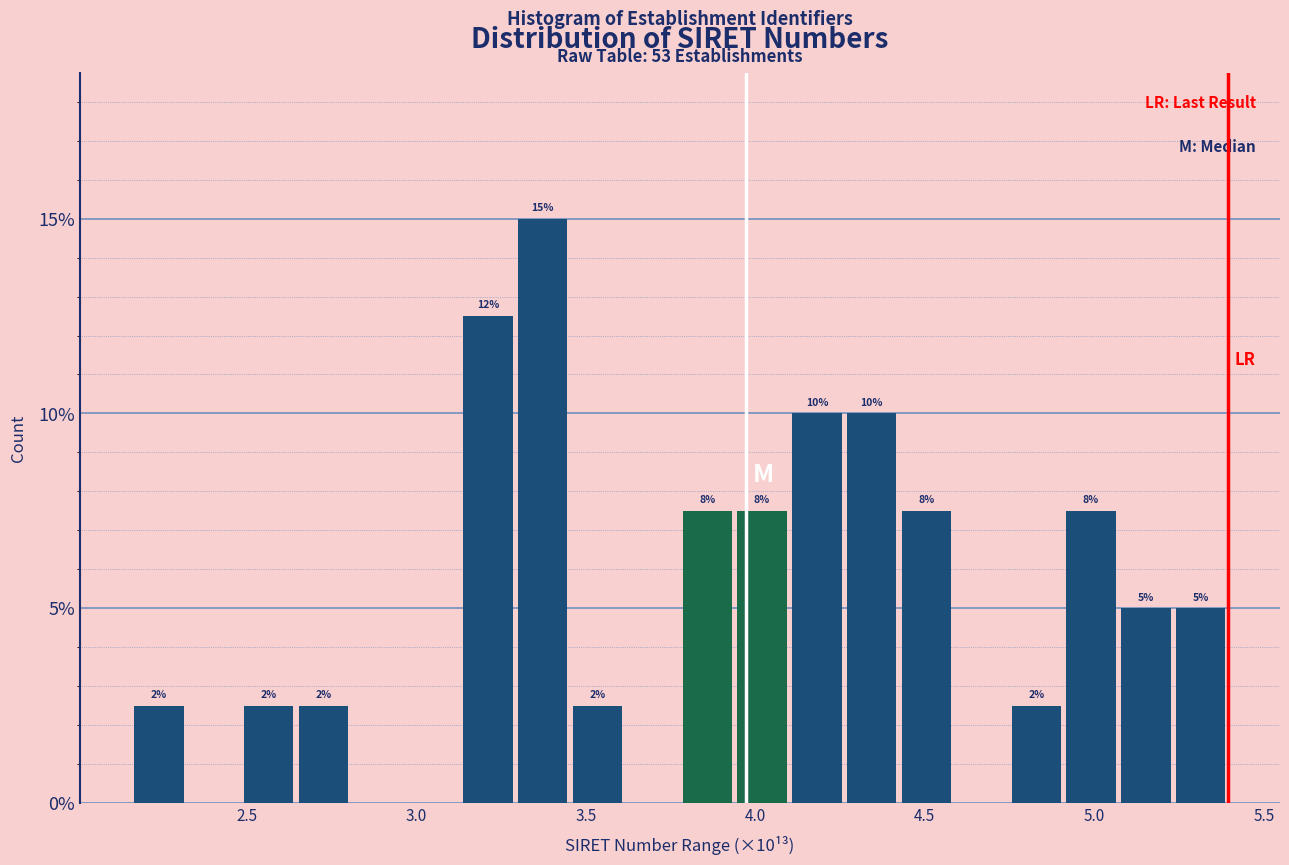

Around what value on the x-axis is the tallest bar? Give the approximate position of its centre, as read against the axis.

3.35